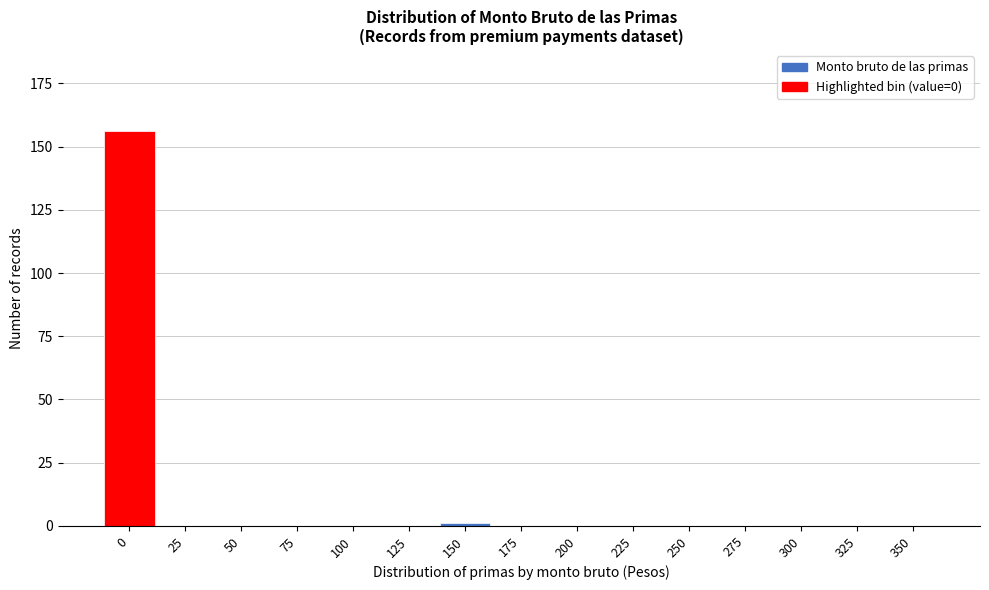

Reading left to right, transcribe all the data shown in this chart.

0=156	25=0	50=0	75=0	100=0	125=0	150=1	175=0	200=0	225=0	250=0	275=0	300=0	325=0	350=0